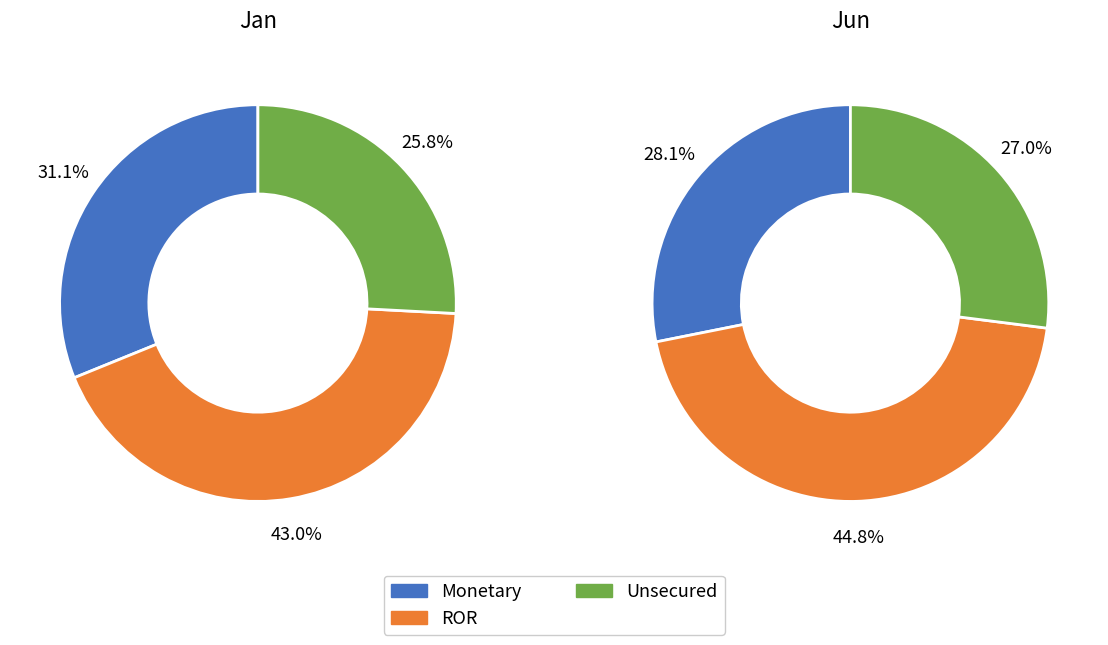

Is there a majority slice in this chart?

No